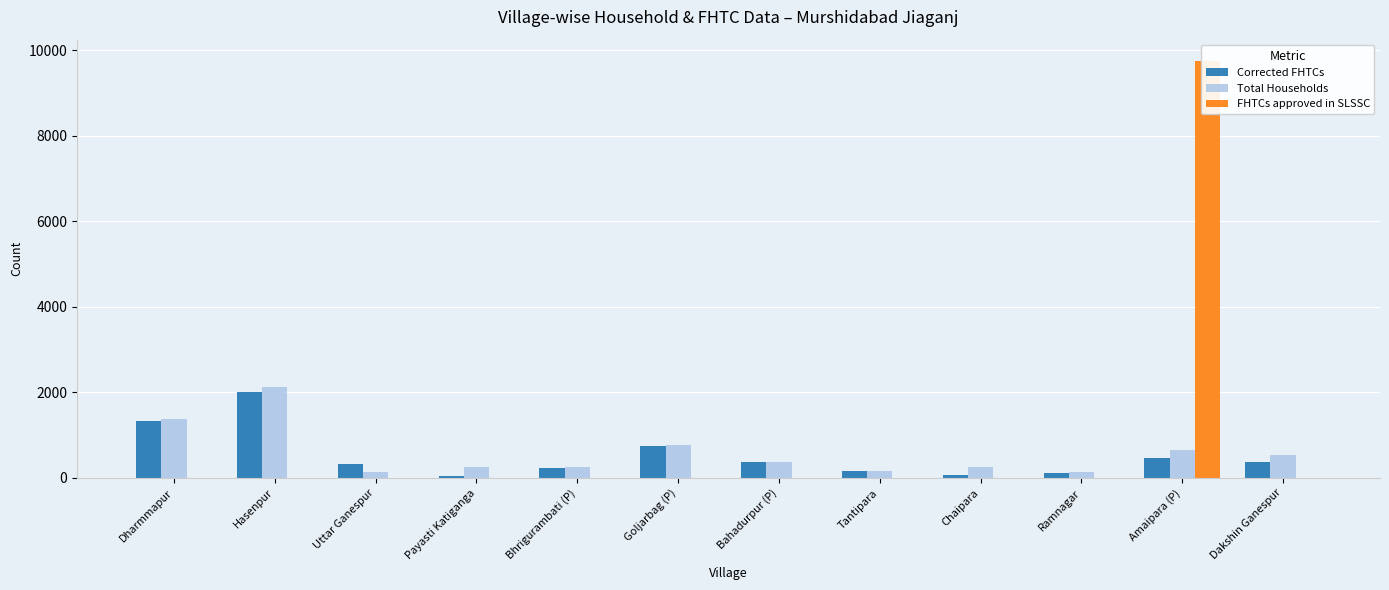

At which label does FHTCs approved in SLSSC reach its minimum?

Dharmmapur